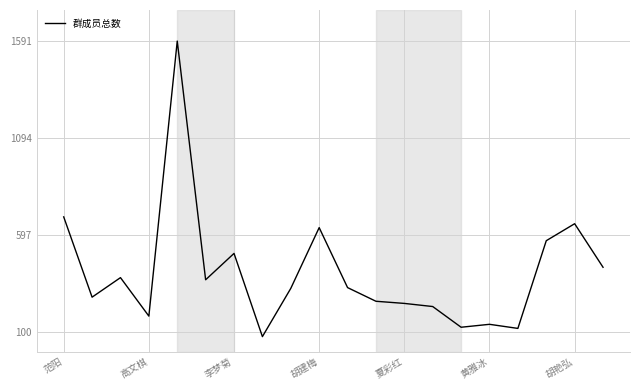

What is the maximum value shown in the chart?

1591